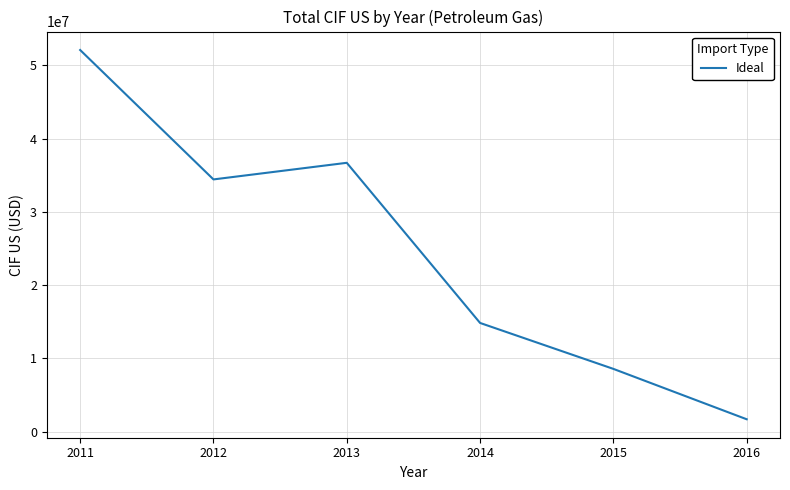

True or false: there are more than 0 points higher than both neighbors.

True